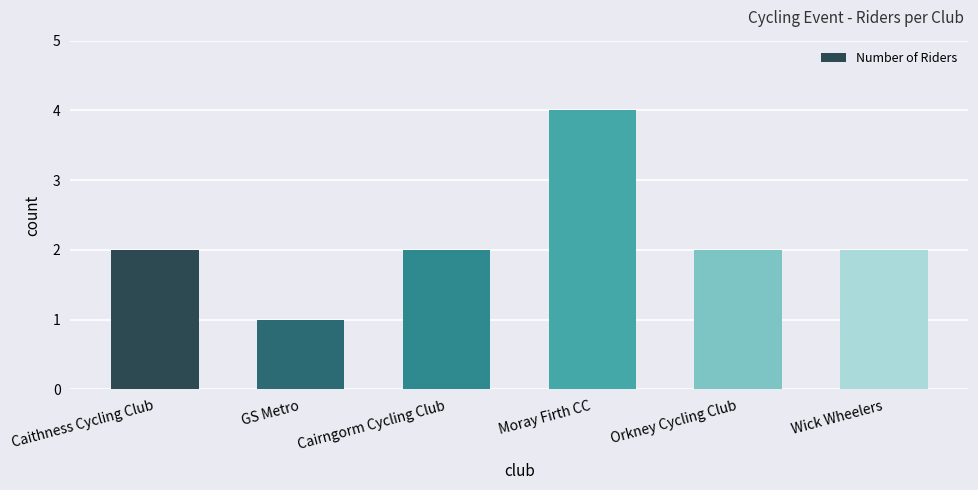

Is it true that the value at Caithness Cycling Club is 2?

True